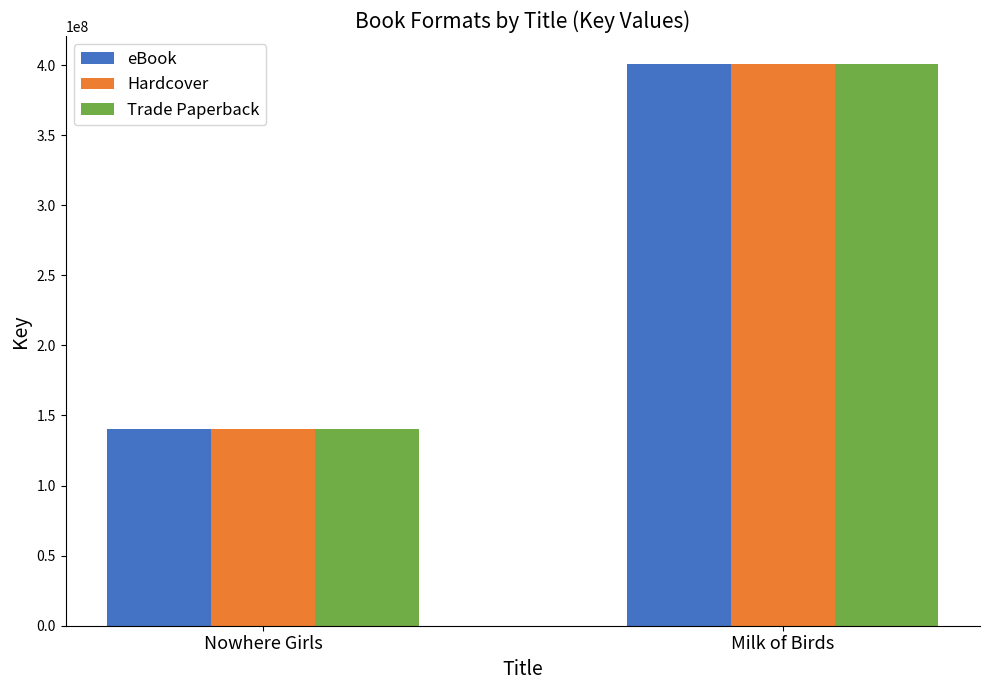

What is the smallest value displayed?

140173814